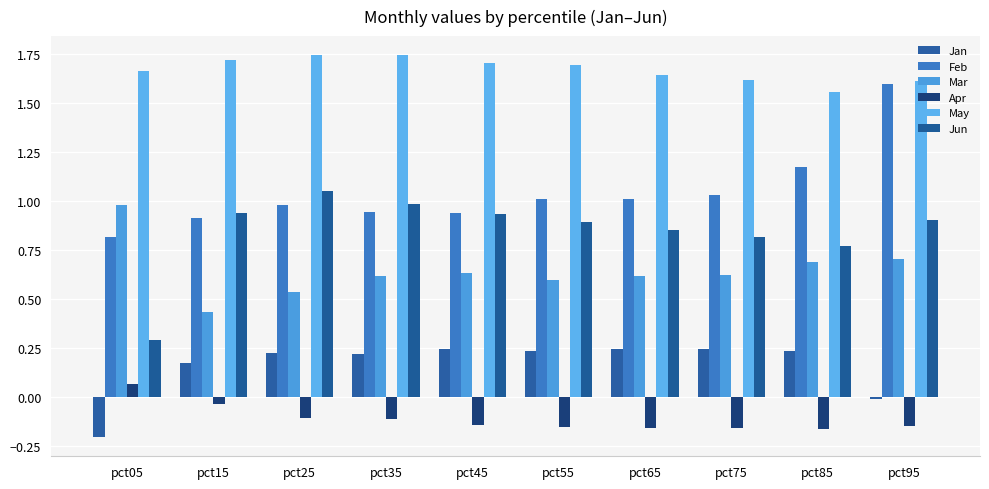

Does the chart contain stacked bars?

No